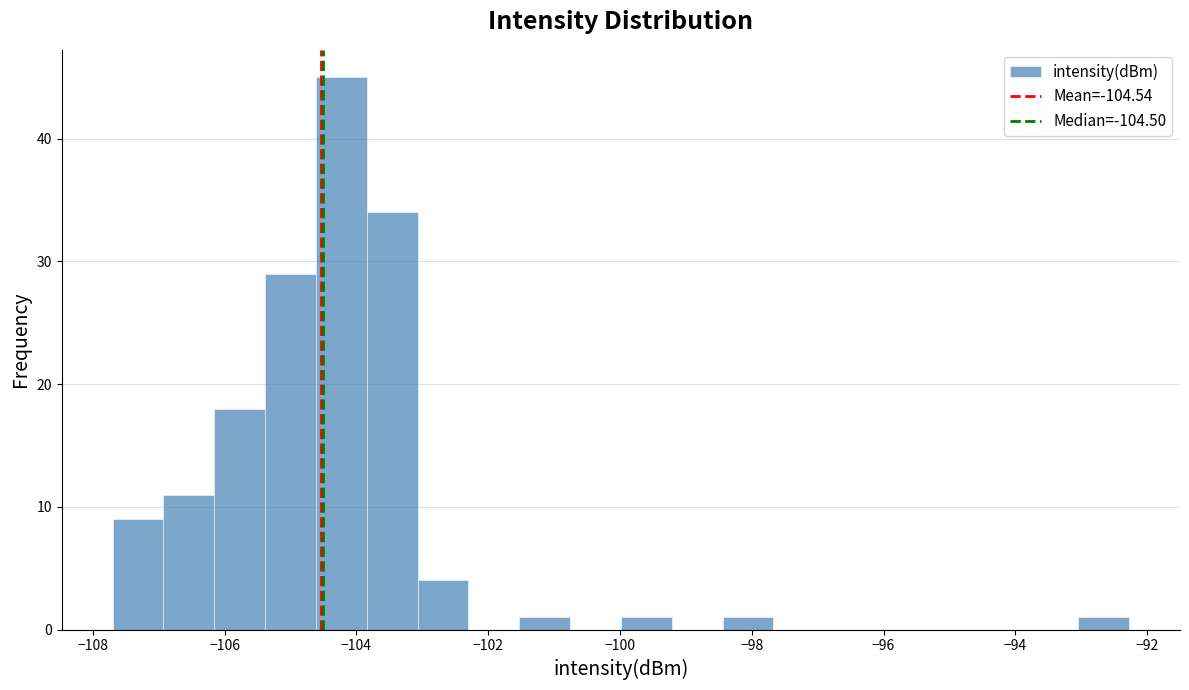

Around what value on the x-axis is the tallest bar? Give the approximate position of its centre, as read against the axis.

-104.2